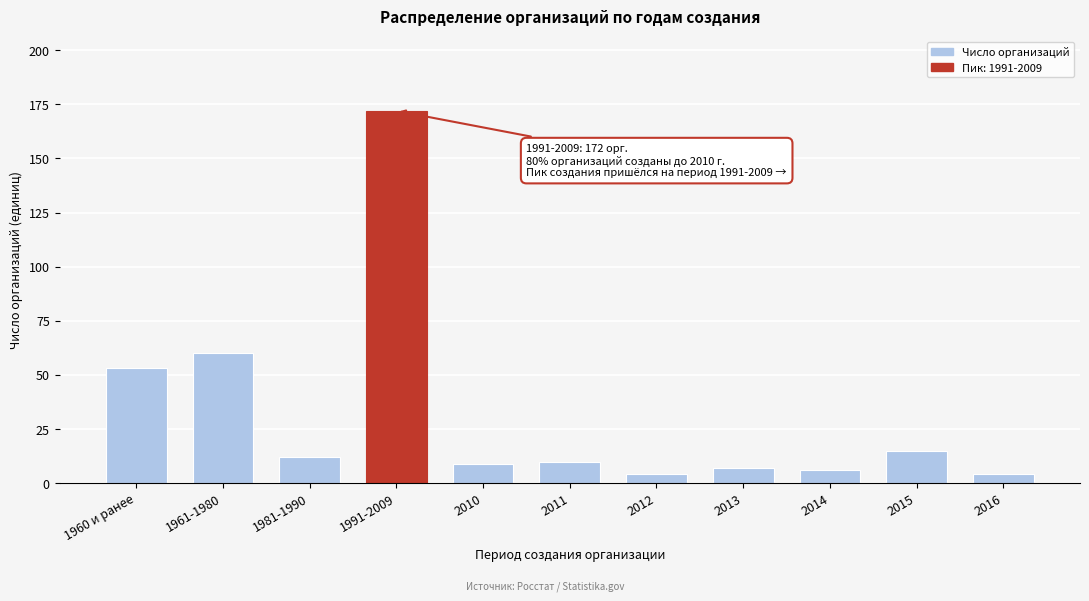

Reading left to right, list all the values displayed in this chart.

1960 и ранее=53	1961-1980=60	1981-1990=12	1991-2009=172	2010=9	2011=10	2012=4	2013=7	2014=6	2015=15	2016=4